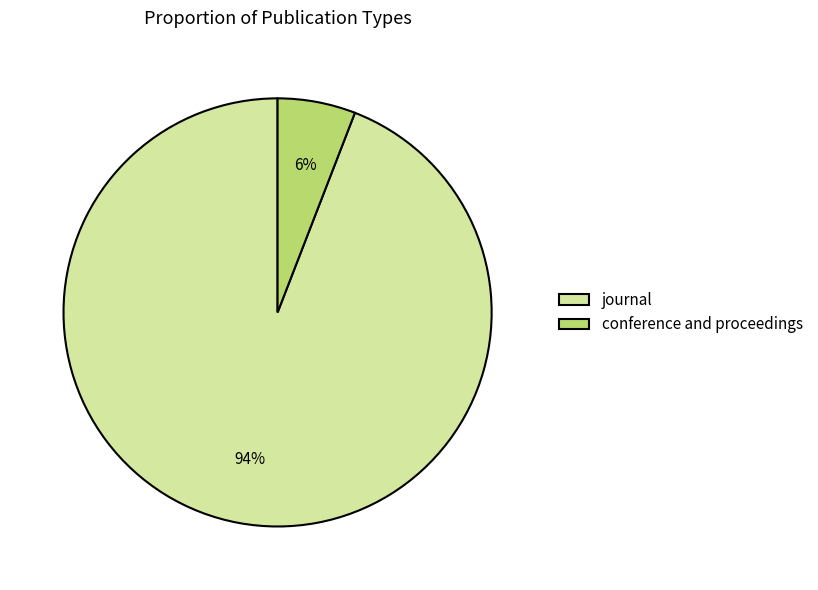

Rank the categories by value from highest to lowest.

journal, conference and proceedings